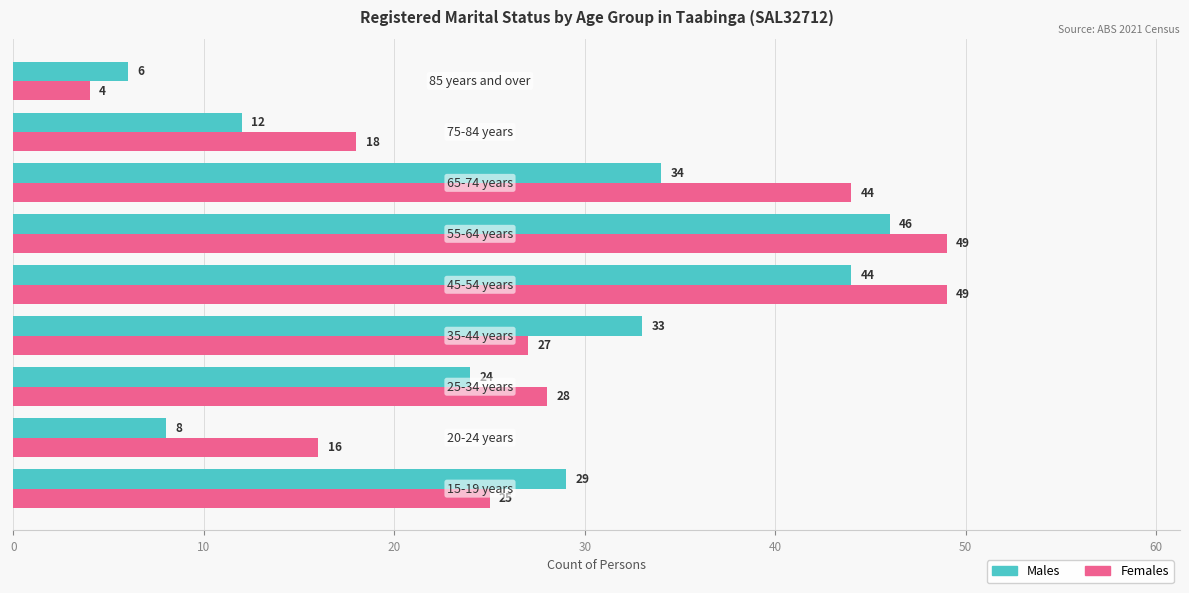

List the series in order of their peak value, highest first.

Females, Males